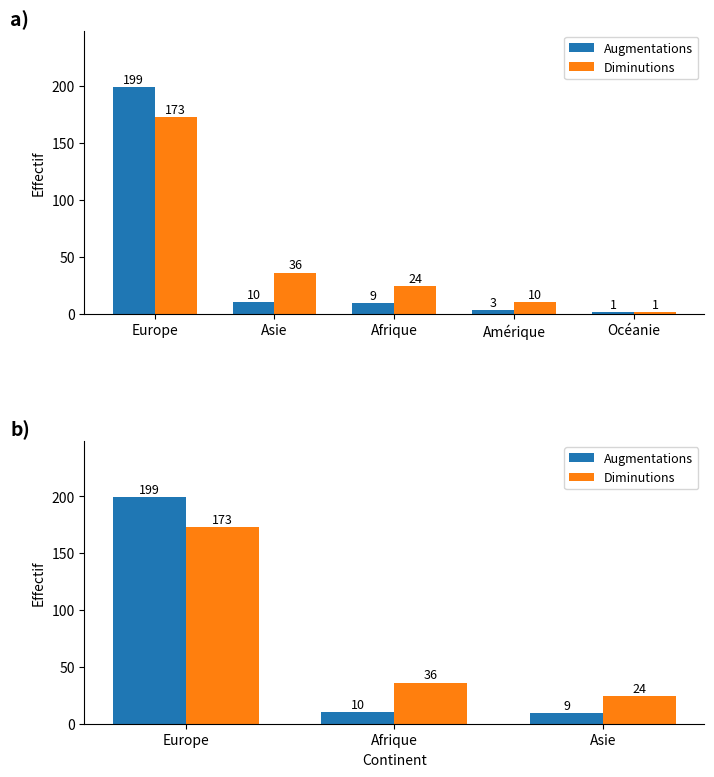

Reading left to right, extract all data points from this chart.

Augmentations: 199	10	9
Diminutions: 173	36	24